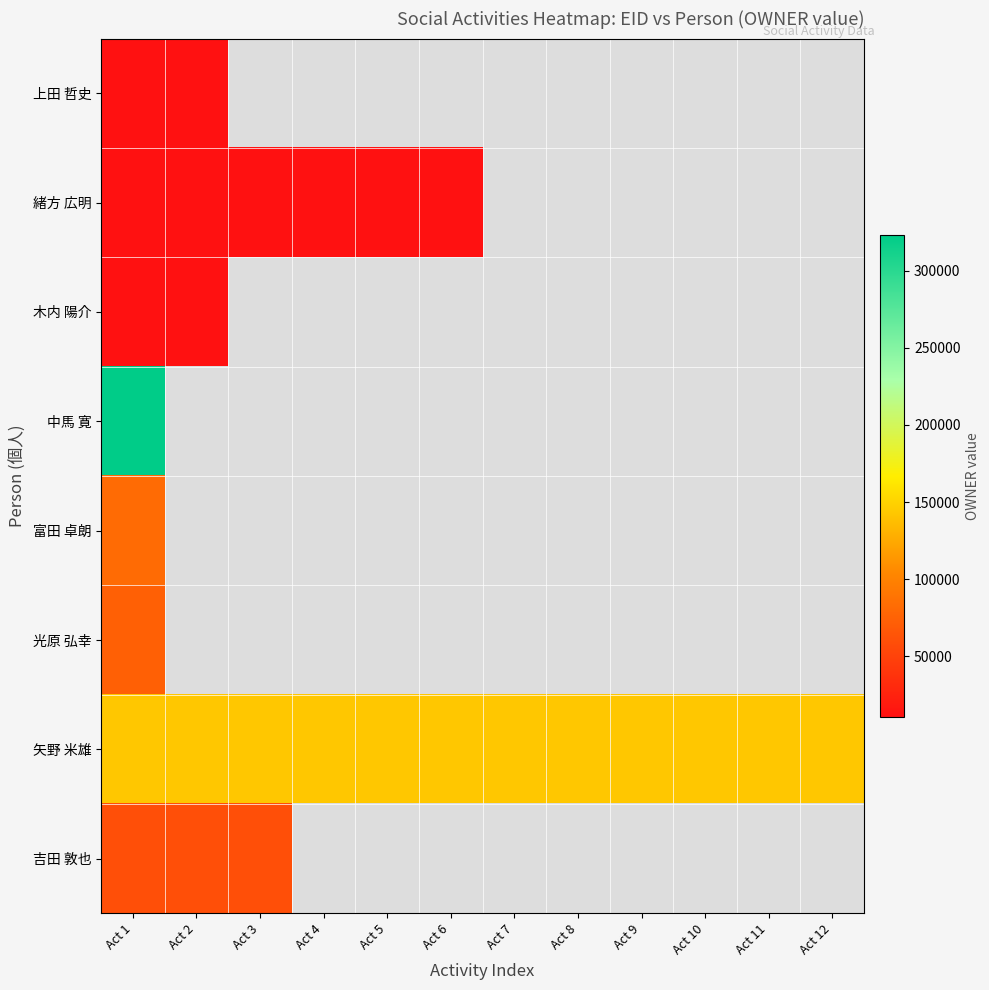

Rank the categories by 上田 哲史 value from highest to lowest.

Act 1, Act 2, Act 3, Act 4, Act 5, Act 6, Act 7, Act 8, Act 9, Act 10, Act 11, Act 12